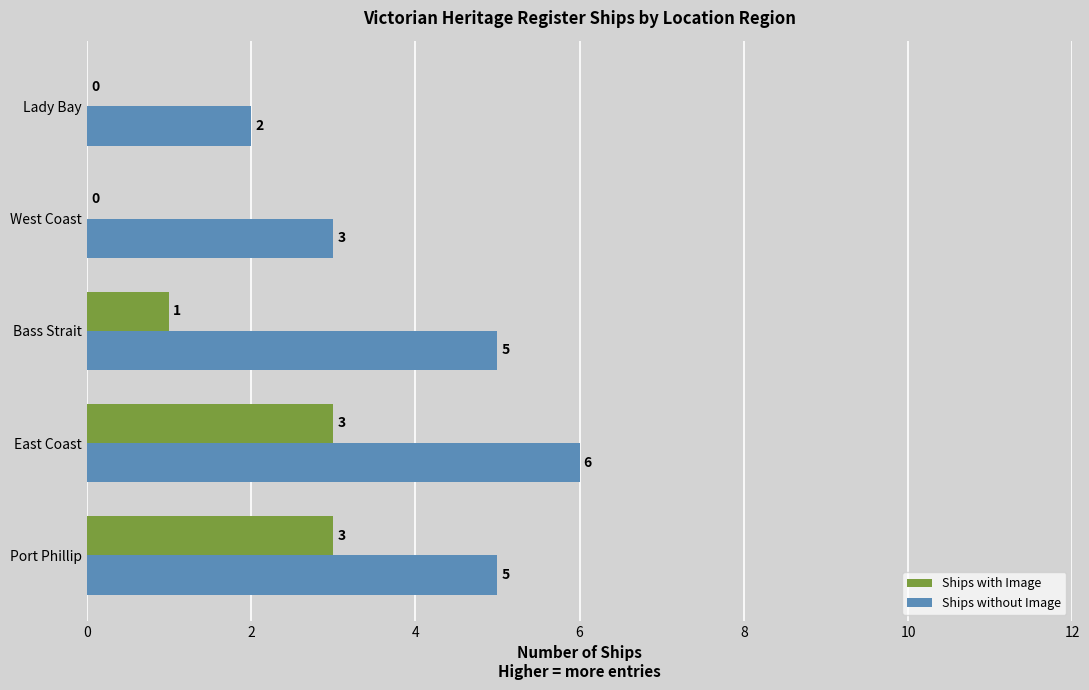

Is the value of Ships without Image at Bass Strait greater than the value of Ships with Image at Lady Bay?

Yes